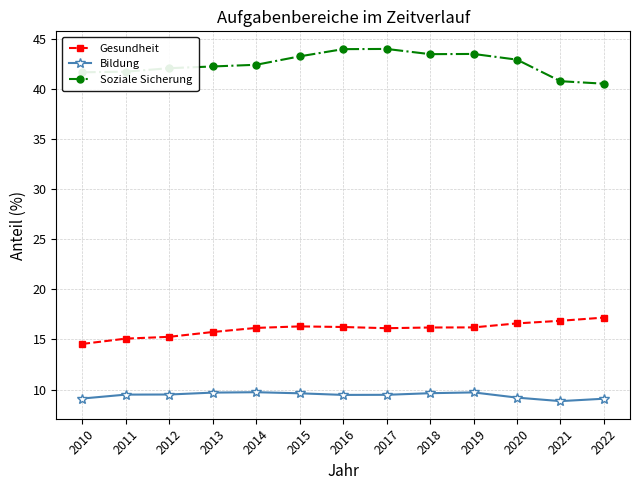

The value of Soziale Sicherung at 2013 is 71.9. True or false?

False